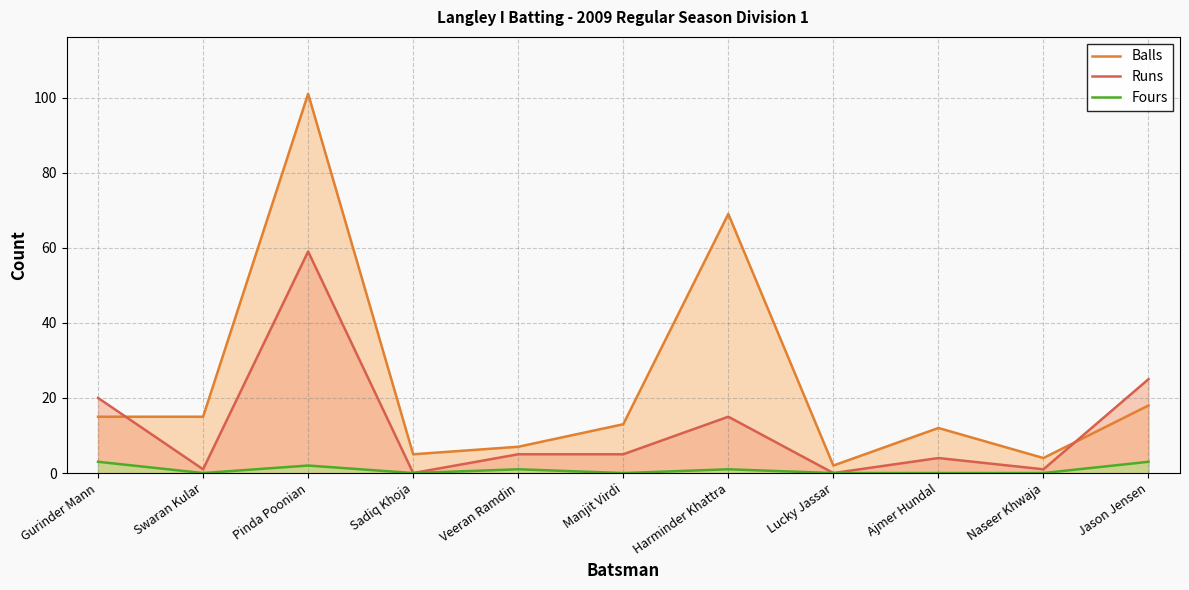

What are all the series names shown in the legend?

Balls, Runs, Fours